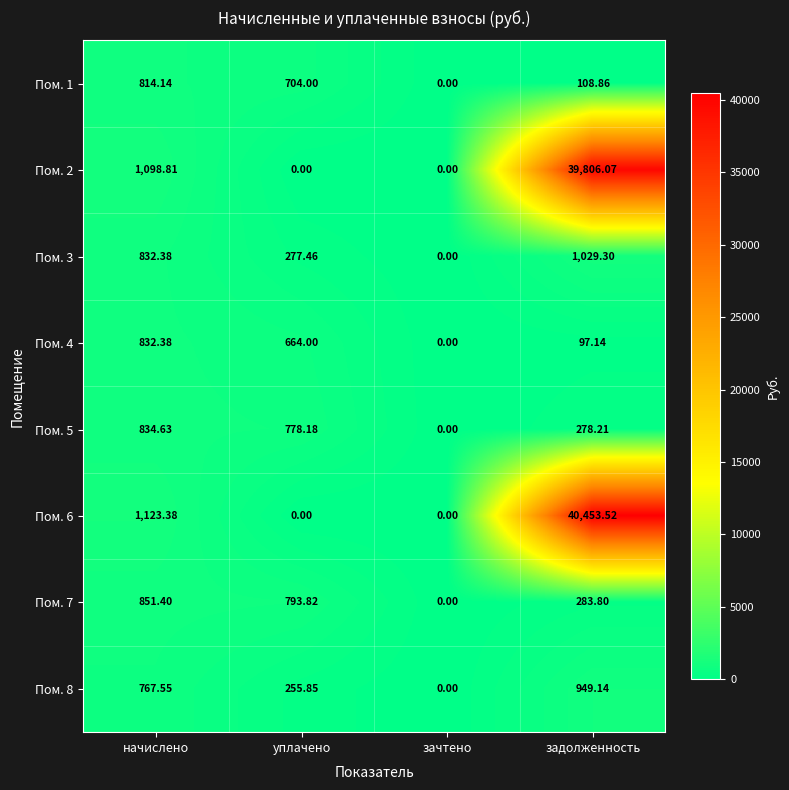

List the labels in order of Пом. 4 value, smallest first.

зачтено, задолженность, уплачено, начислено